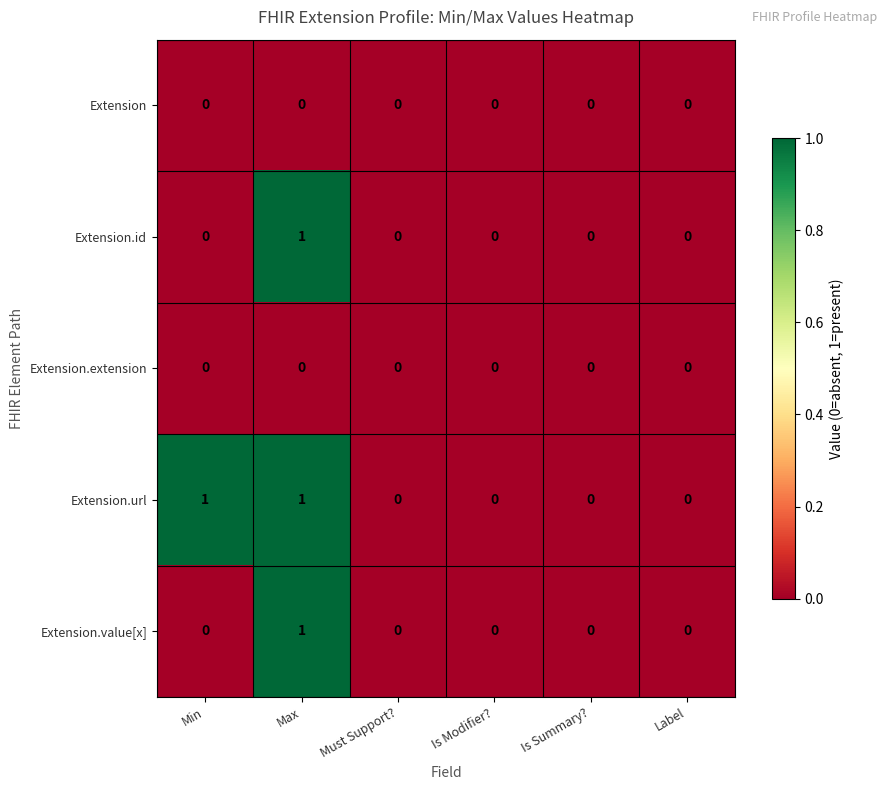

How many categories are shown in the chart?

6